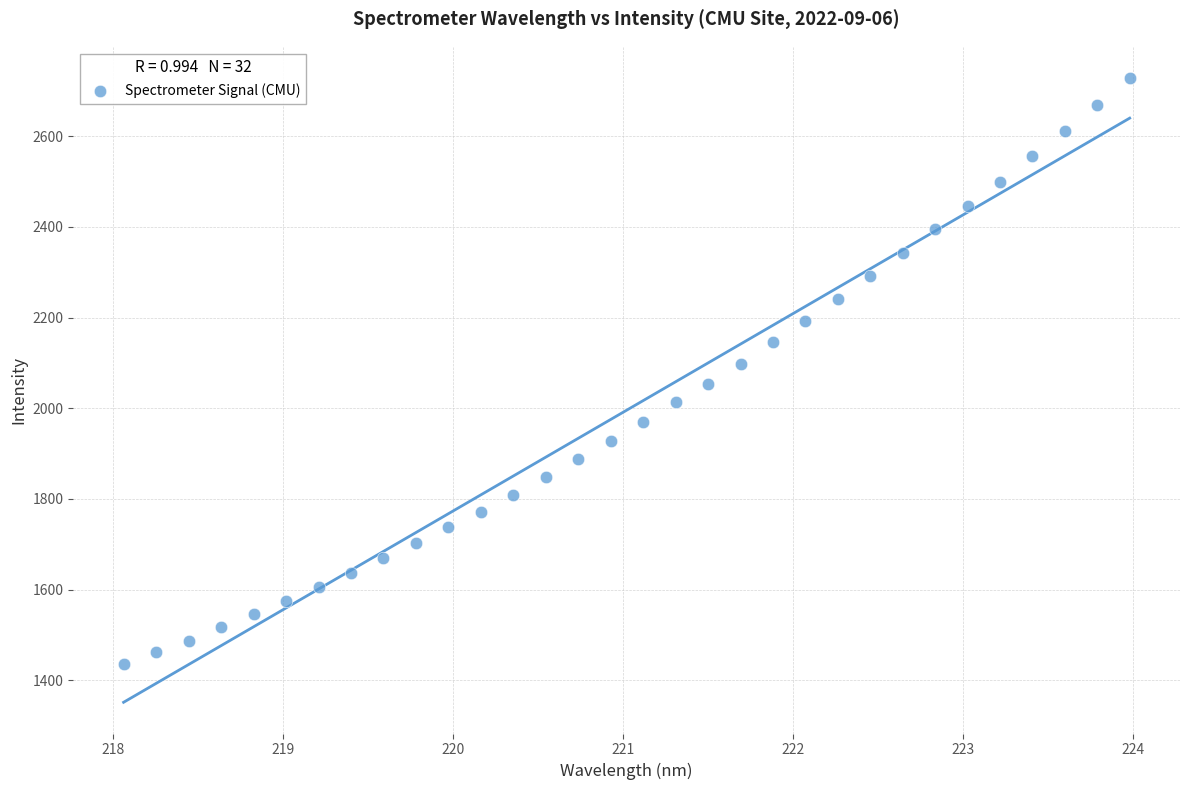

What is the range of X values (max minus min)?

5.9